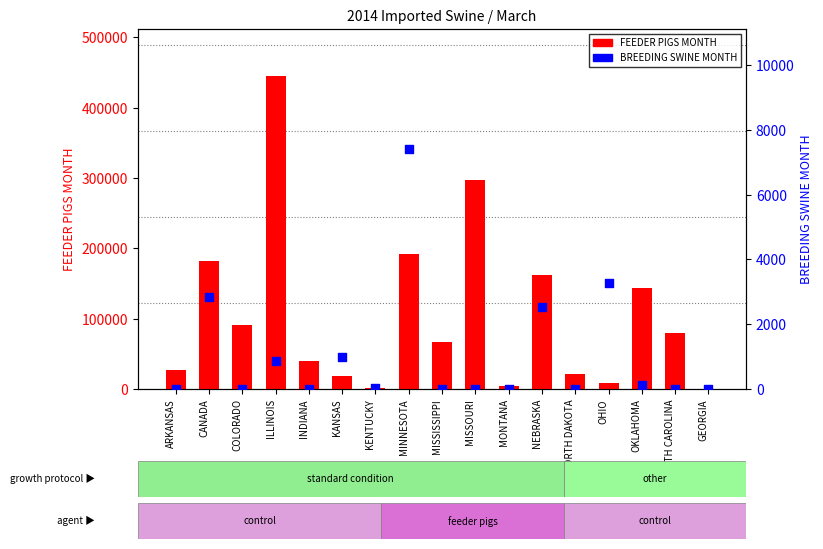

What is the total value across all series at INDIANA?

39758